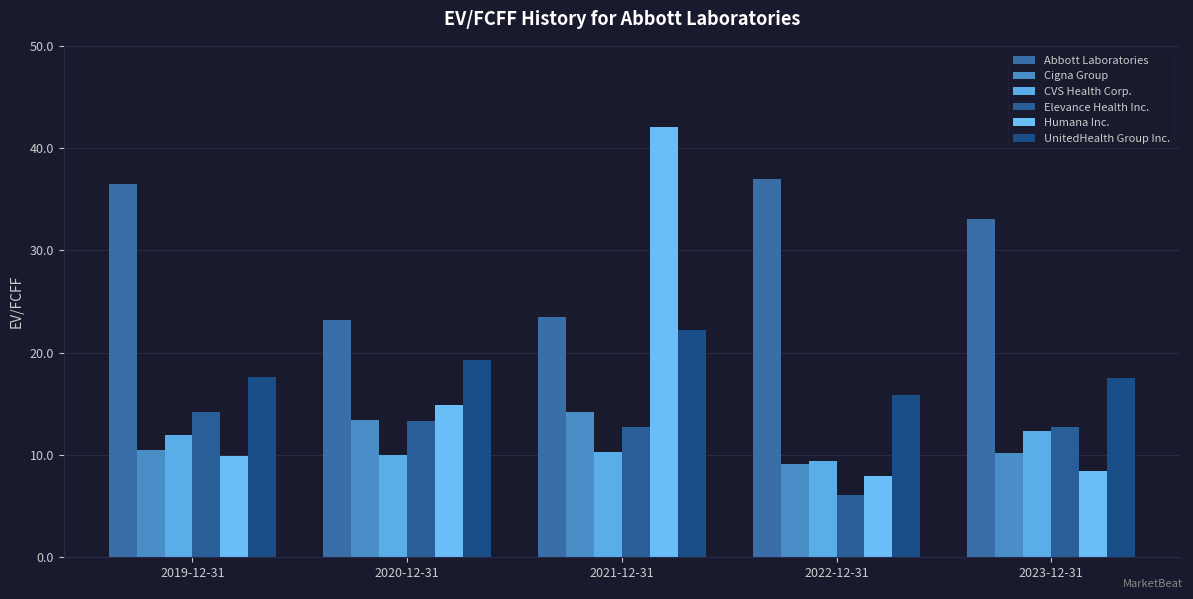

Reading right to left, list all the values displayed in this chart.

Abbott Laboratories: 2023-12-31=33.0	2022-12-31=36.9	2021-12-31=23.5	2020-12-31=23.2	2019-12-31=36.5
Cigna Group: 2023-12-31=10.2	2022-12-31=9.2	2021-12-31=14.2	2020-12-31=13.4	2019-12-31=10.4
CVS Health Corp.: 2023-12-31=12.3	2022-12-31=9.4	2021-12-31=10.3	2020-12-31=10.0	2019-12-31=12.0
Elevance Health Inc.: 2023-12-31=12.7	2022-12-31=6.0	2021-12-31=12.7	2020-12-31=13.3	2019-12-31=14.2
Humana Inc.: 2023-12-31=8.5	2022-12-31=7.9	2021-12-31=42.0	2020-12-31=14.9	2019-12-31=9.9
UnitedHealth Group Inc.: 2023-12-31=17.5	2022-12-31=15.8	2021-12-31=22.2	2020-12-31=19.3	2019-12-31=17.6